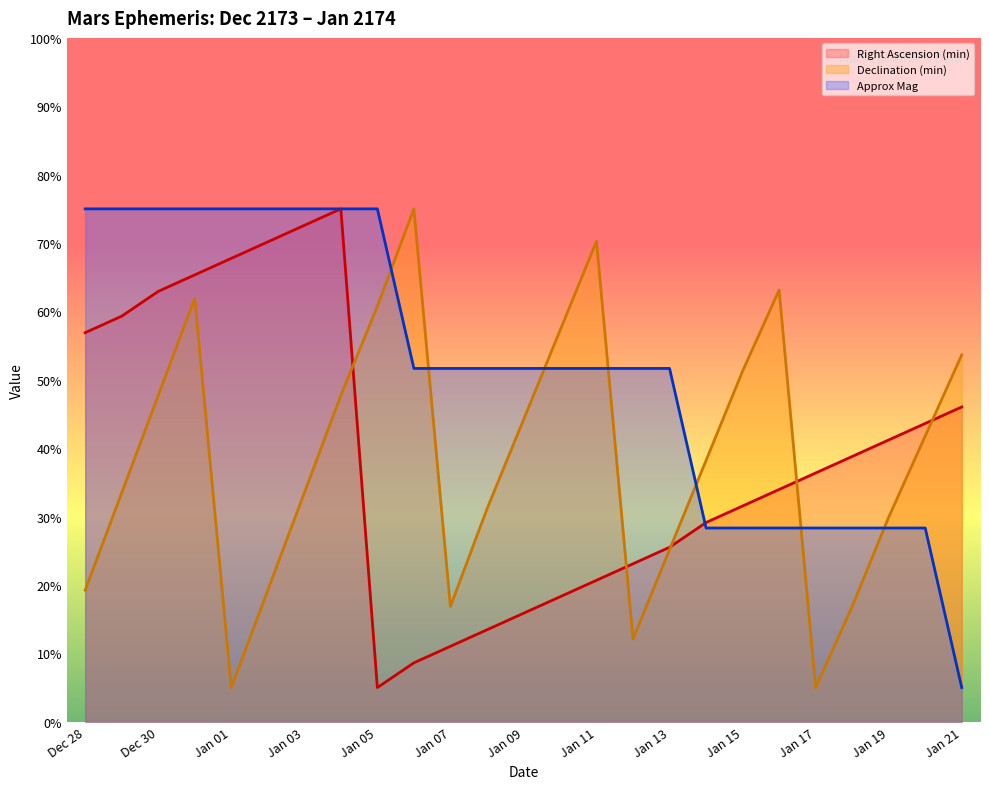

Reading right to left, transcribe all the data shown in this chart.

Right Ascension (min): Jan 21=46.0	Jan 20=43.6	Jan 19=41.2	Jan 18=38.8	Jan 17=36.4	Jan 16=34.0	Jan 15=31.6	Jan 14=29.1	Jan 13=25.5	Jan 12=23.1	Jan 11=20.7	Jan 10=18.3	Jan 09=15.9	Jan 08=13.4	Jan 07=11.0	Jan 06=8.6	Jan 05=5.0	Jan 04=75.0	Jan 03=72.6	Jan 02=70.2	Jan 01=67.8	Dec 31=65.3	Dec 30=62.9	Dec 29=59.3	Dec 28=56.9
Declination (min): Jan 21=53.6	Jan 20=41.8	Jan 19=29.9	Jan 18=16.9	Jan 17=5.0	Jan 16=63.1	Jan 15=51.3	Jan 14=38.2	Jan 13=25.2	Jan 12=12.1	Jan 11=70.3	Jan 10=57.2	Jan 09=44.2	Jan 08=31.1	Jan 07=16.9	Jan 06=75.0	Jan 05=60.8	Jan 04=47.7	Jan 03=33.5	Jan 02=19.2	Jan 01=5.0	Dec 31=61.9	Dec 30=47.7	Dec 29=33.5	Dec 28=19.2
Approx Mag: Jan 21=5.0	Jan 20=28.3	Jan 19=28.3	Jan 18=28.3	Jan 17=28.3	Jan 16=28.3	Jan 15=28.3	Jan 14=28.3	Jan 13=51.7	Jan 12=51.7	Jan 11=51.7	Jan 10=51.7	Jan 09=51.7	Jan 08=51.7	Jan 07=51.7	Jan 06=51.7	Jan 05=75.0	Jan 04=75.0	Jan 03=75.0	Jan 02=75.0	Jan 01=75.0	Dec 31=75.0	Dec 30=75.0	Dec 29=75.0	Dec 28=75.0